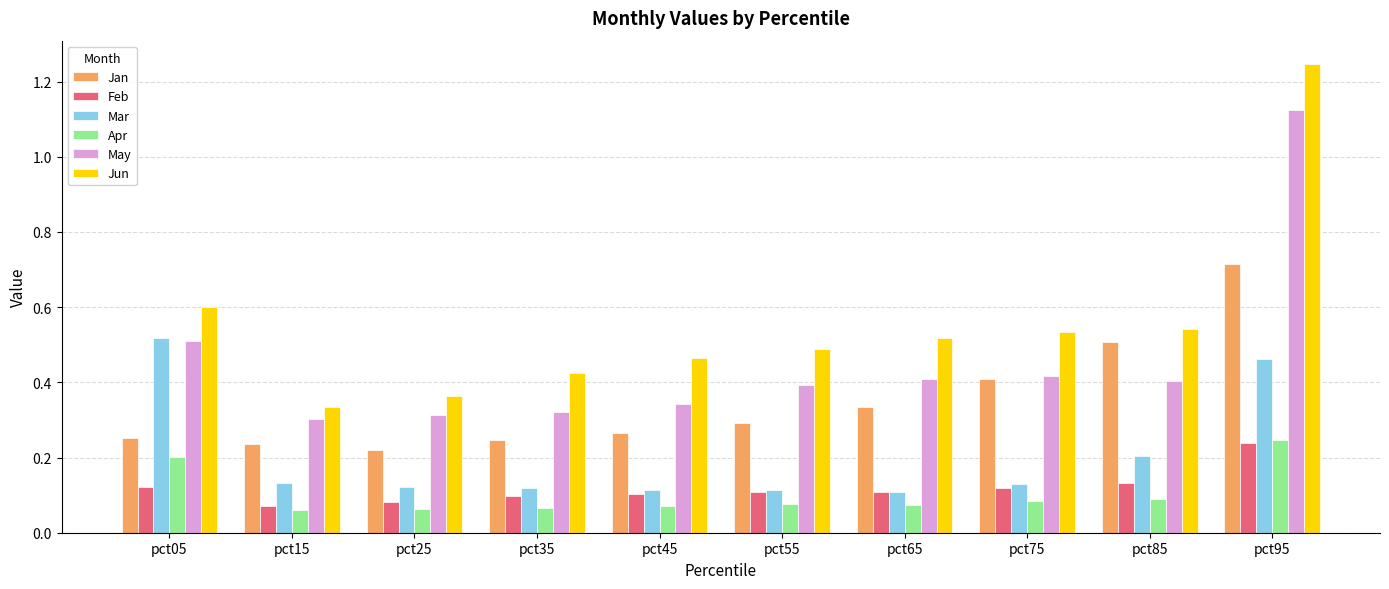

Are the bars grouped side by side (vs. stacked)?

Yes